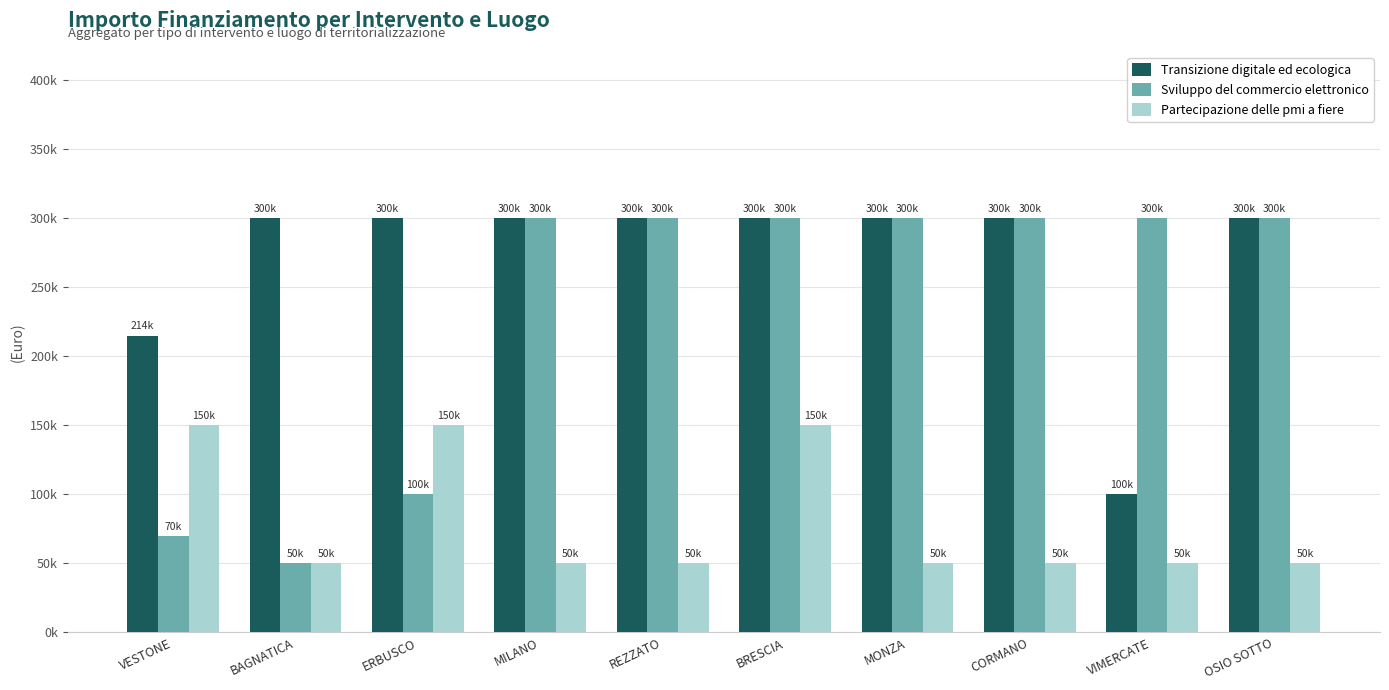

At which category is the sum across all series the highest?

BRESCIA